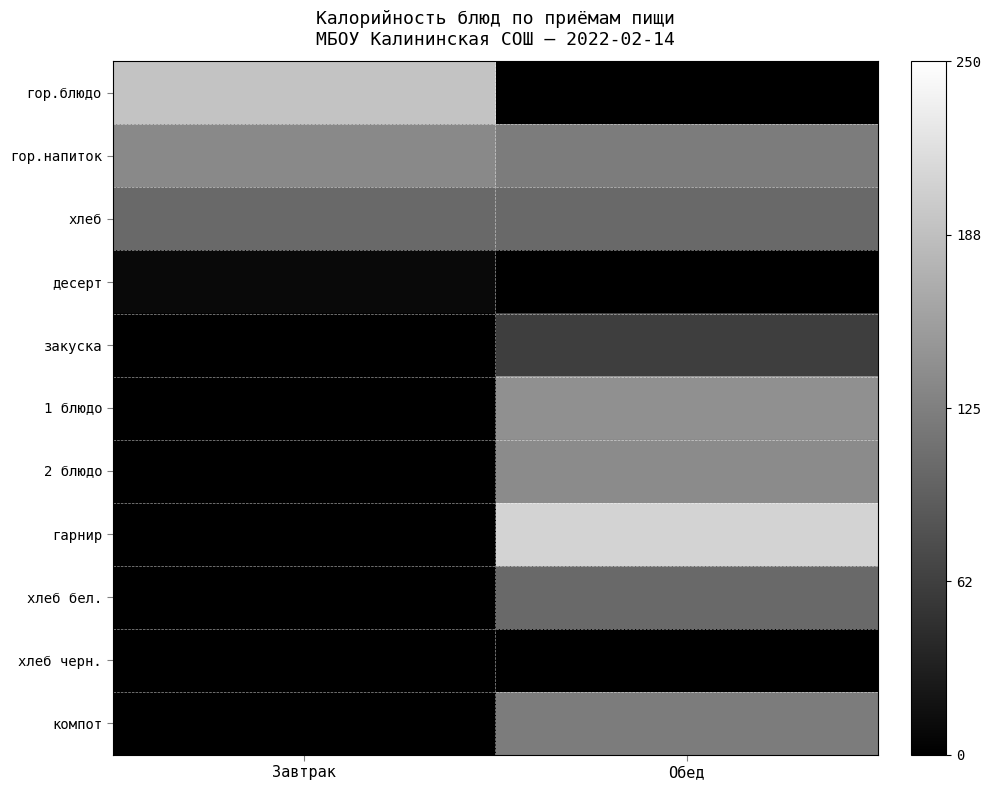

Which series has the largest total across all categories?

гор.напиток